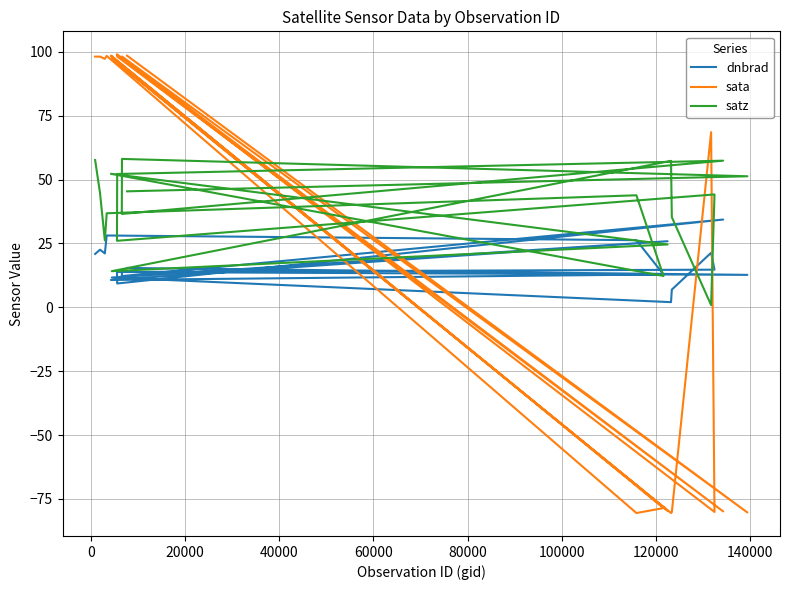

What is the value of the dnbrad point at the 15th from the left?

9.3